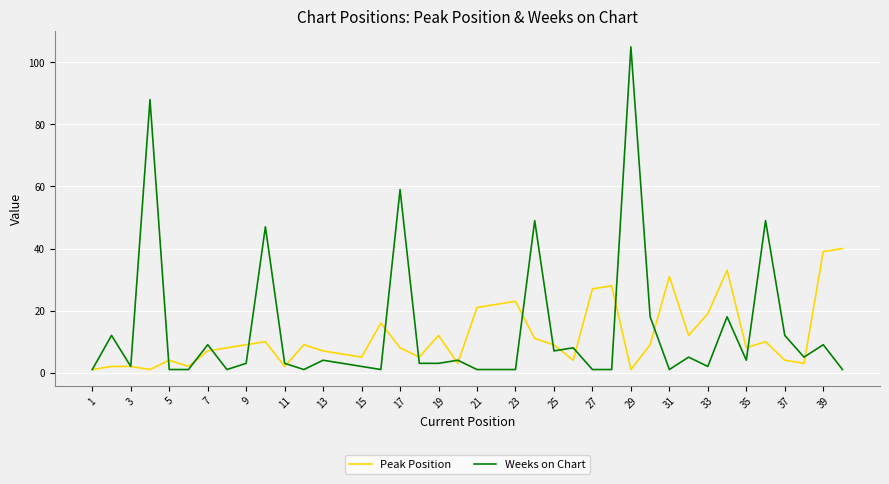

True or false: Peak Position and Weeks on Chart cross at least once.

True